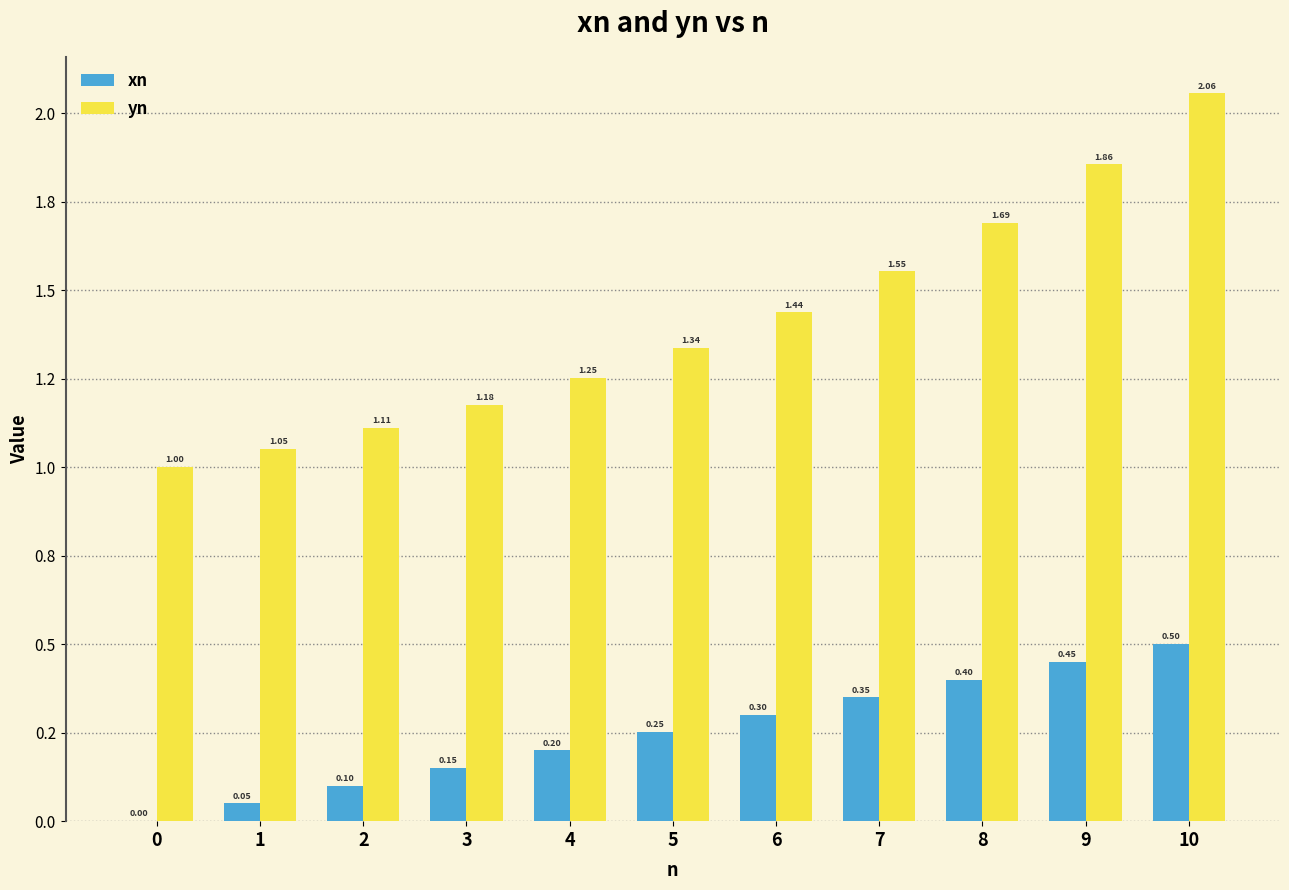

What are all the series names shown in the legend?

xn, yn